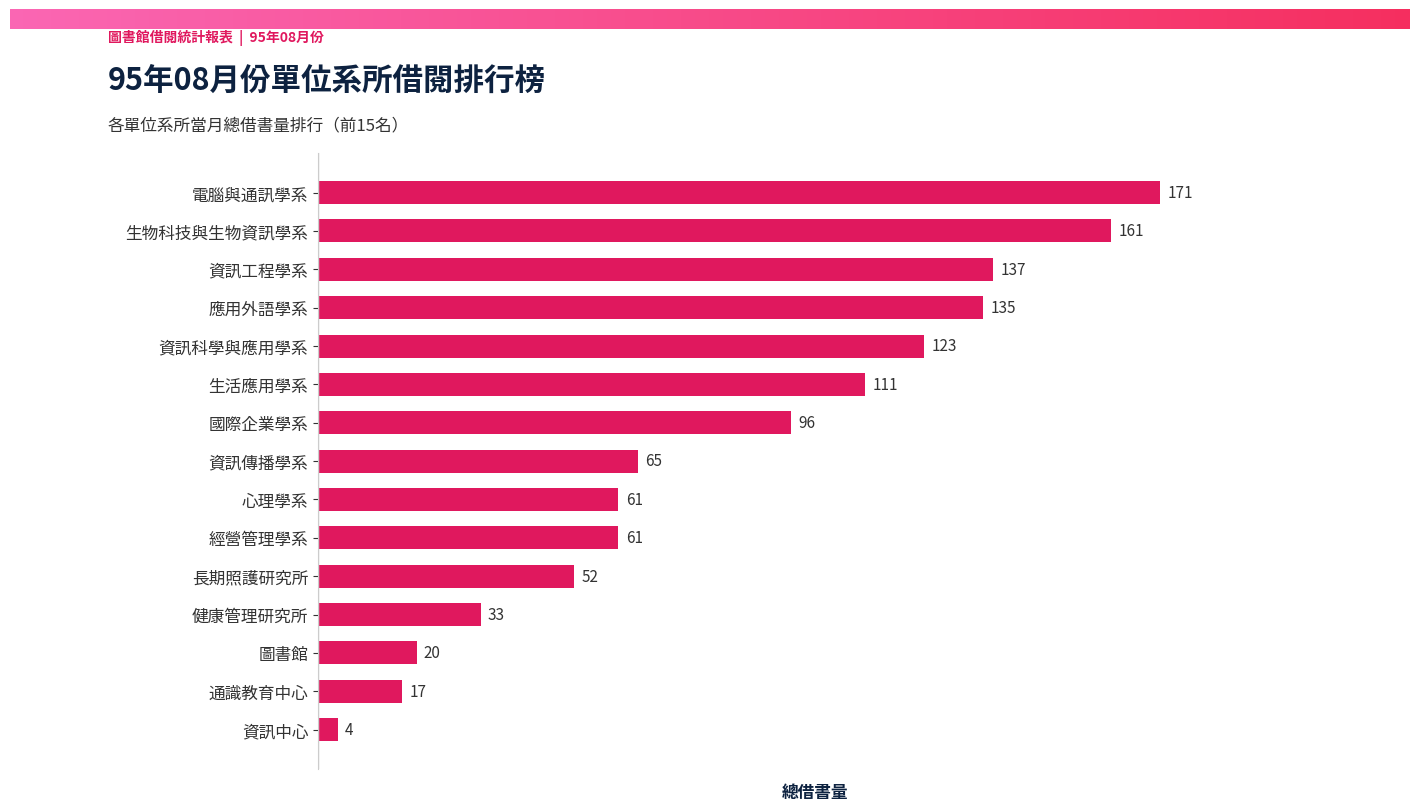

What is the sum of all values?

1247